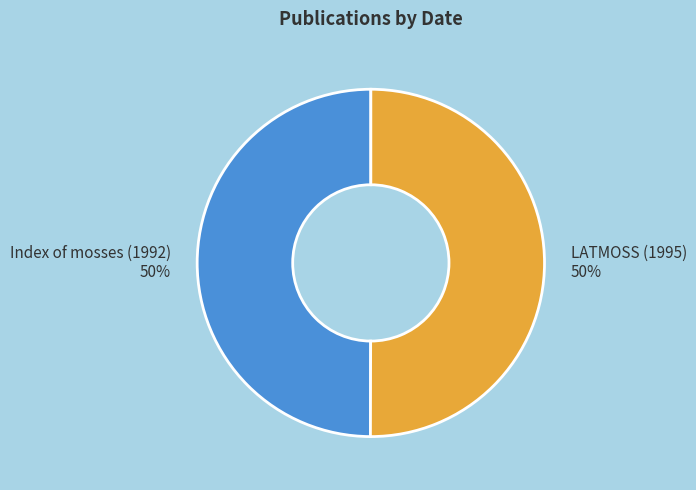

To the nearest percent, what is the average slice percentage?

50%